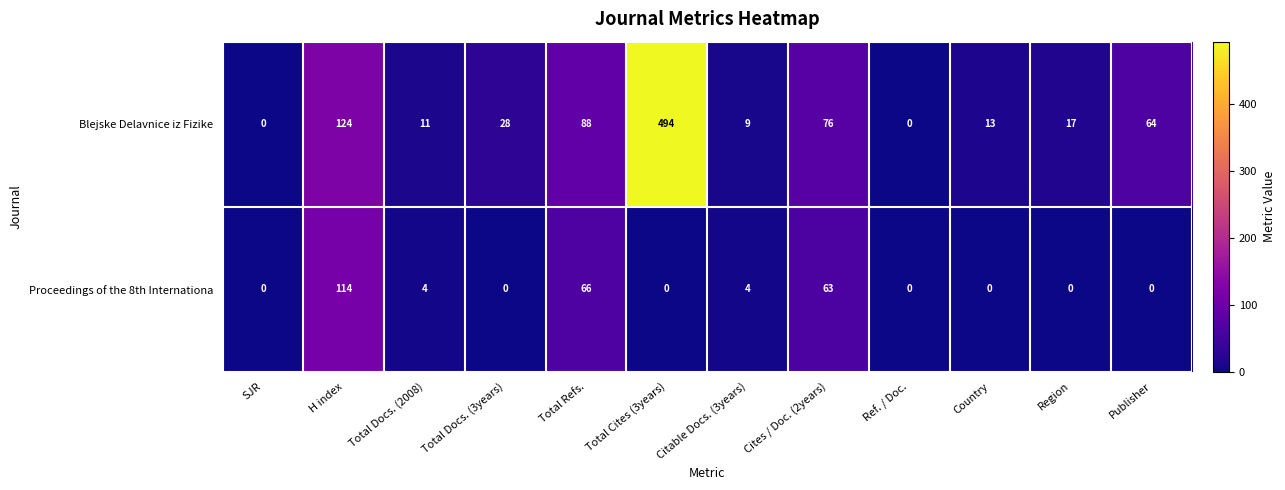

Count the number of categories in the chart.

12